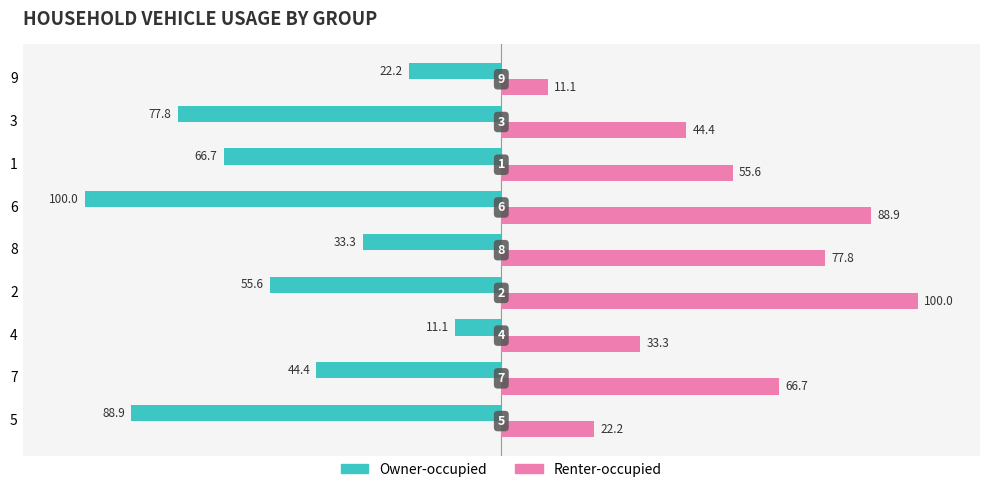

What are all the series names shown in the legend?

Owner-occupied, Renter-occupied